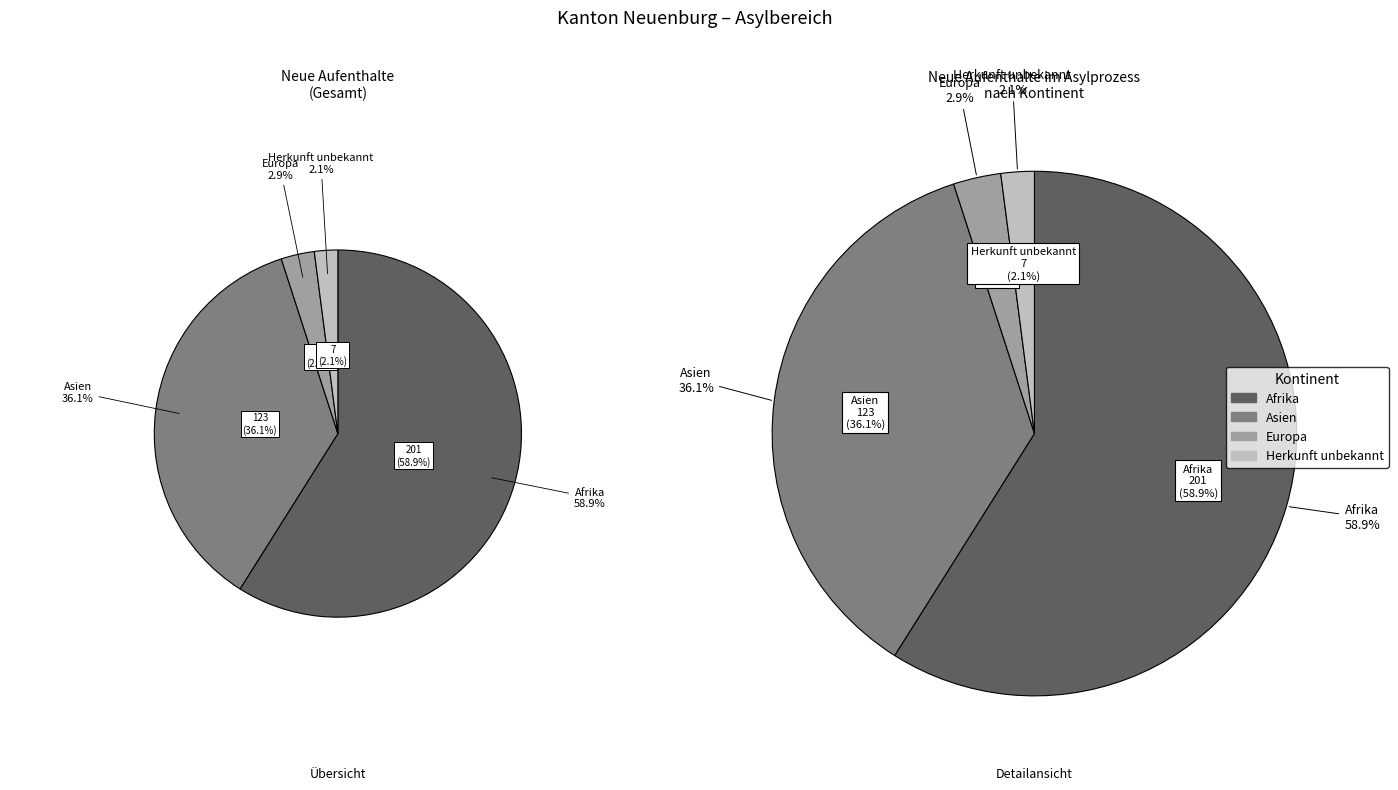

Is the sum of Asien and Europa greater than half?

No